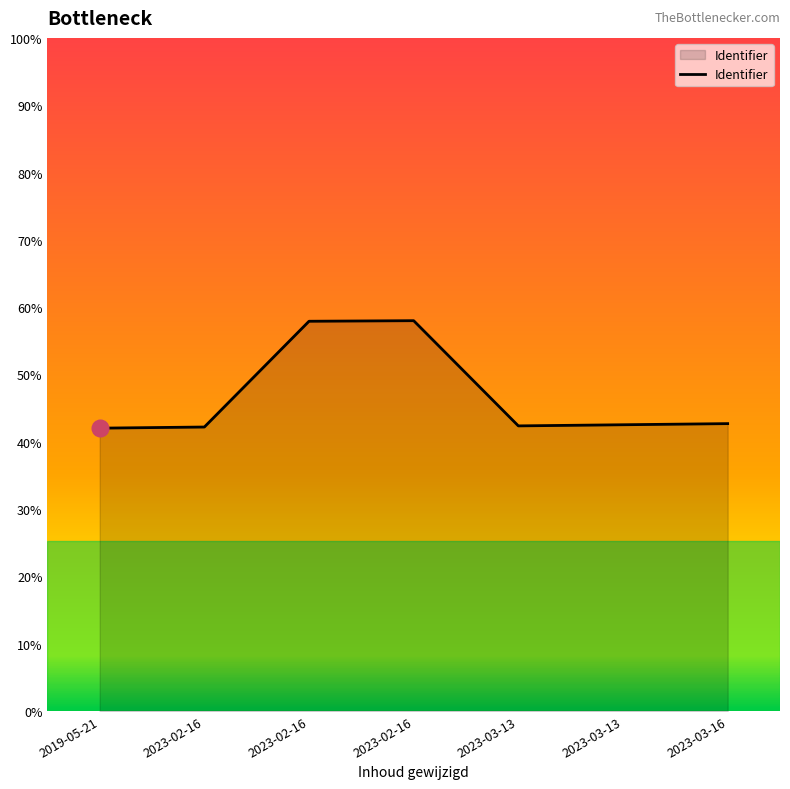

What is the label of the 6th point from the right?

2023-02-16